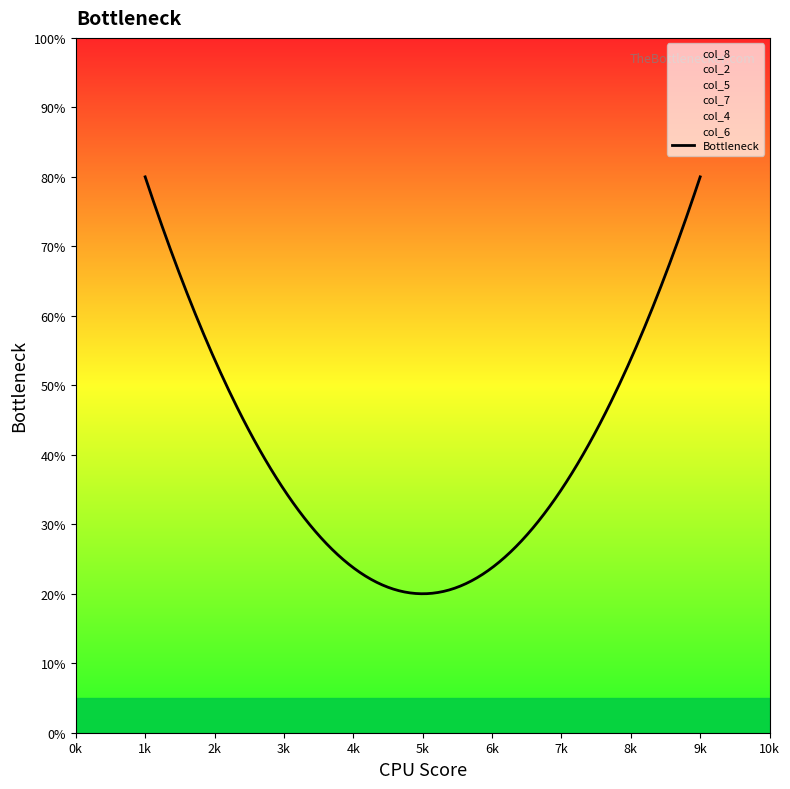

At how many categories does at least one series exceed 7?

11